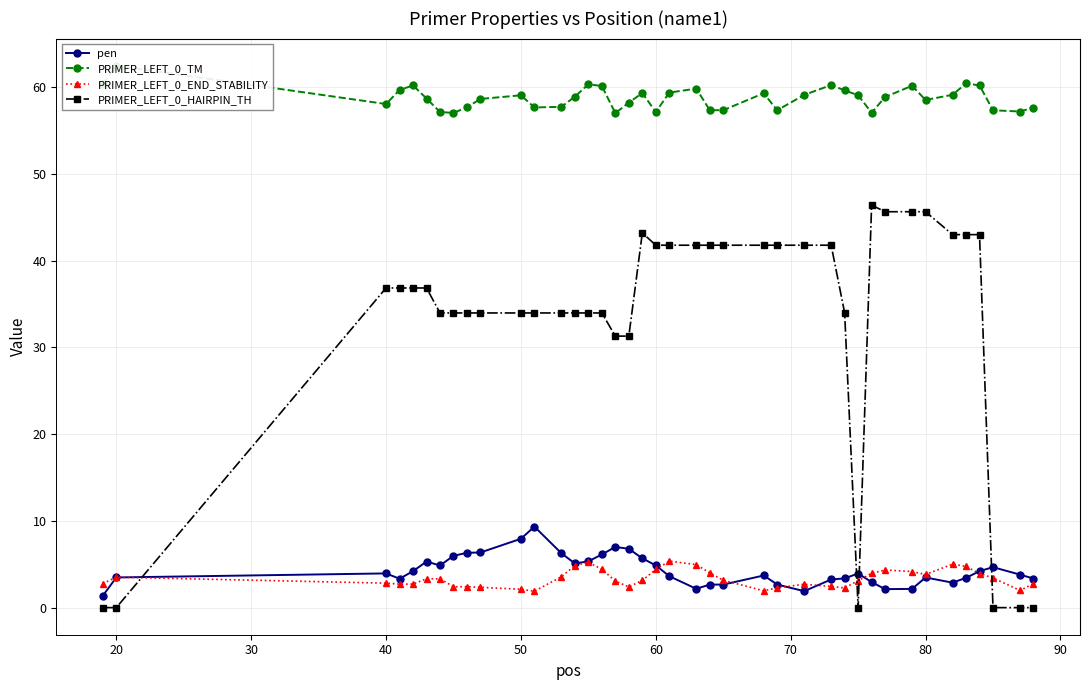

At how many categories does at least one series exceed 18?

40